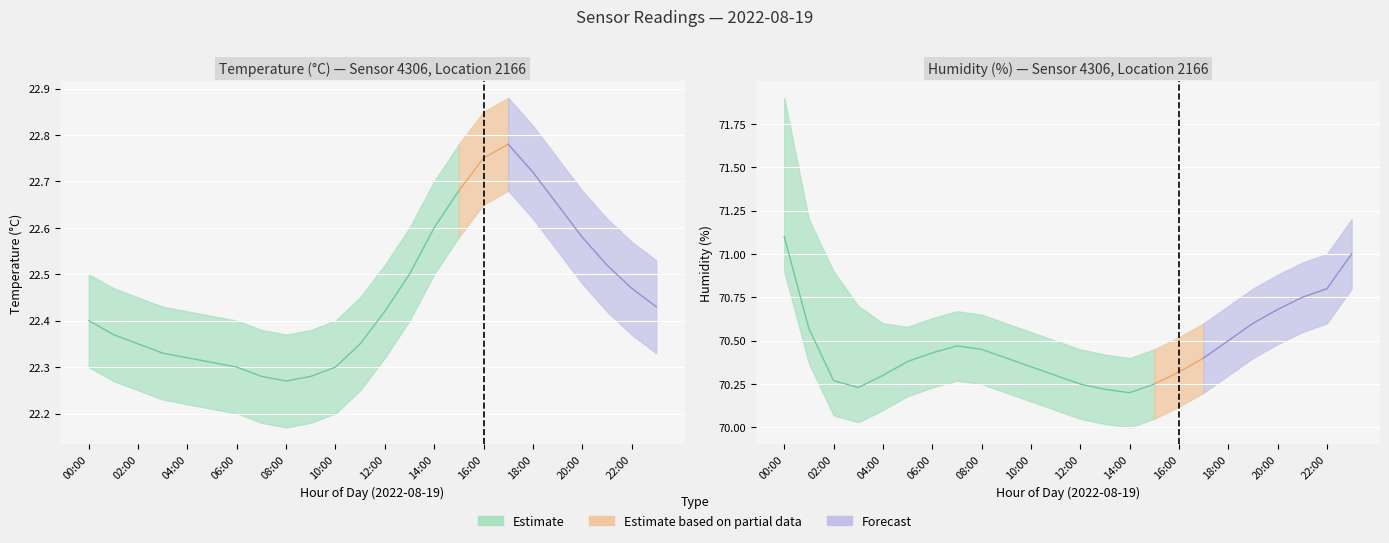

What position from the left is 15:00?

16